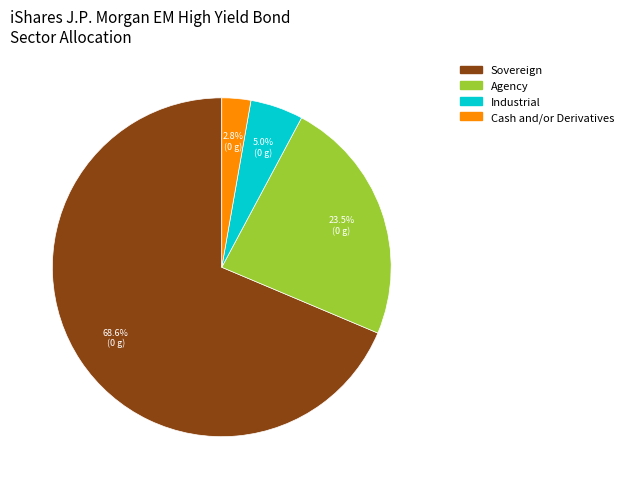

What is the total percentage of Sovereign and Industrial?

73.7%